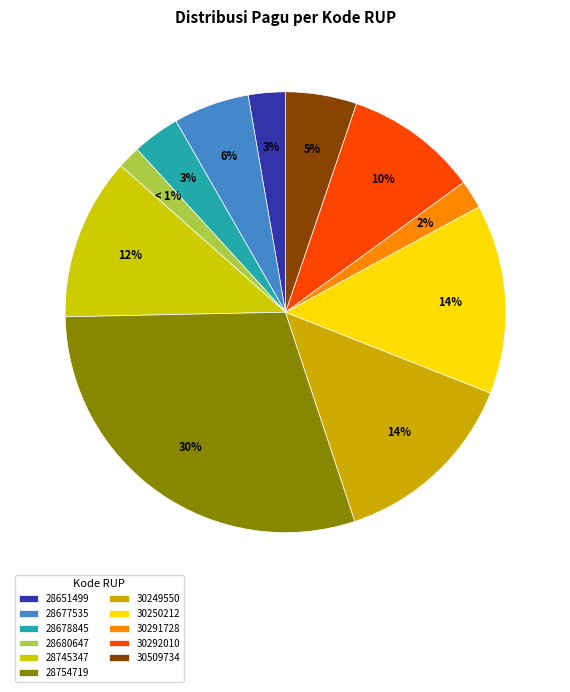

To the nearest percent, what is the combined percentage of 28651499 and 30509734?

8%